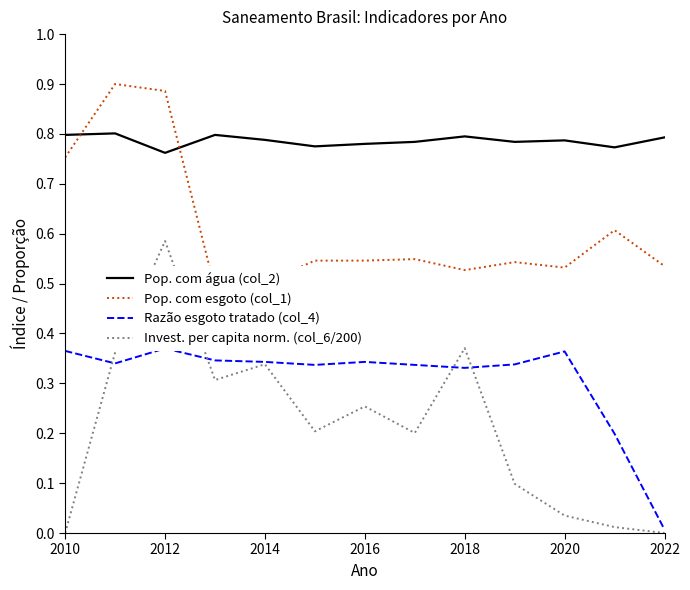

Does the chart display data point markers on the line(s)?

No